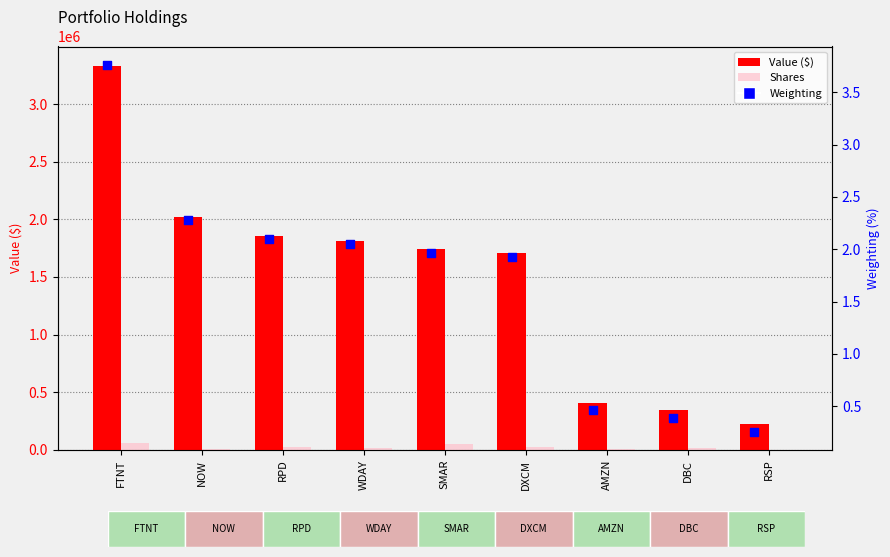

Which series has the largest total across all categories?

Value ($)